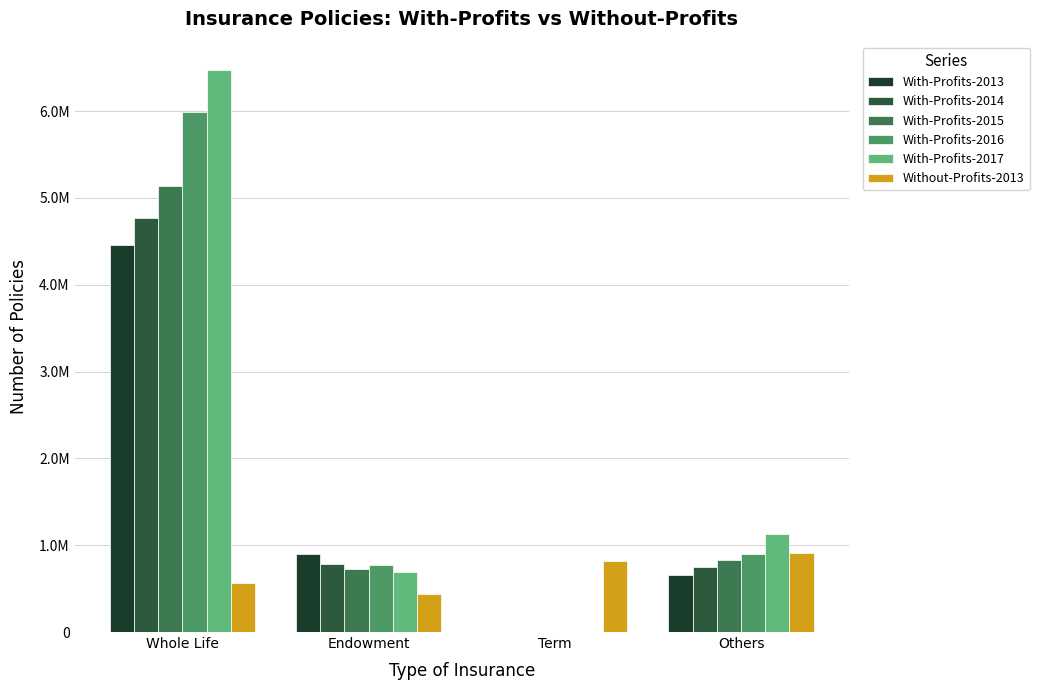

What is the total value across all series at Term?

813074